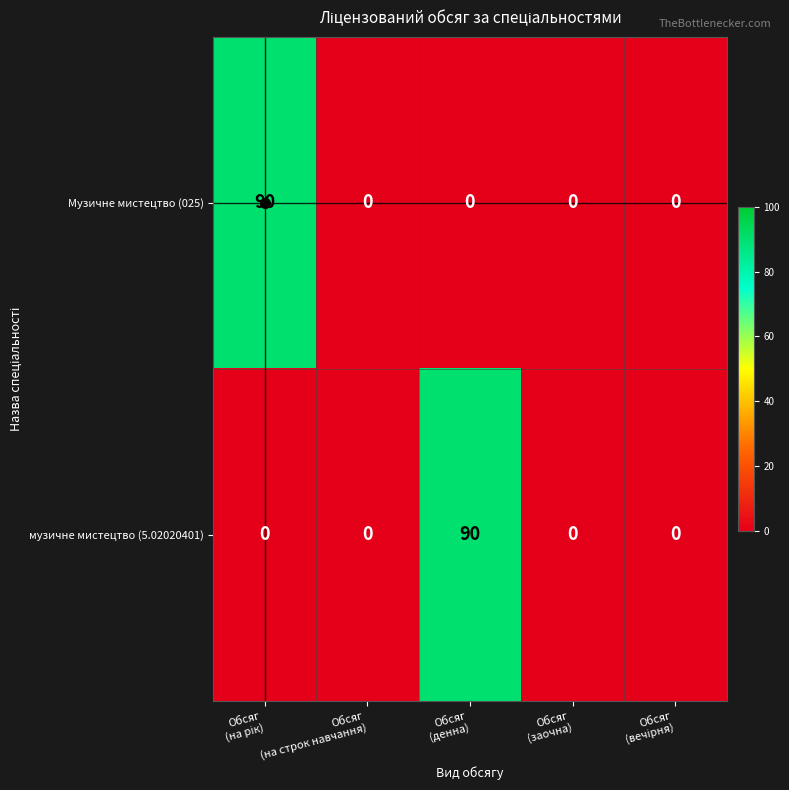

What is the sum of all музичне мистецтво (5.02020401) values?

90